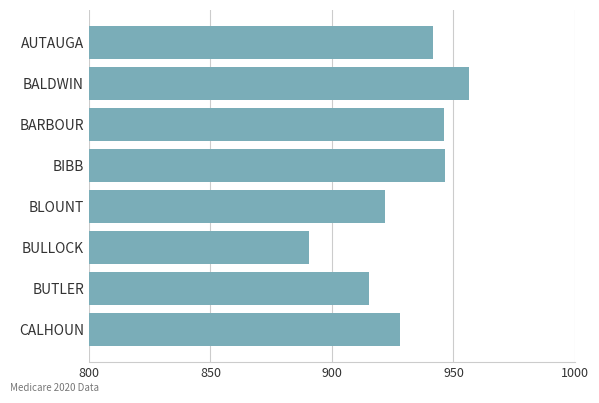

Is it true that the value at BLOUNT is 223.2?

False